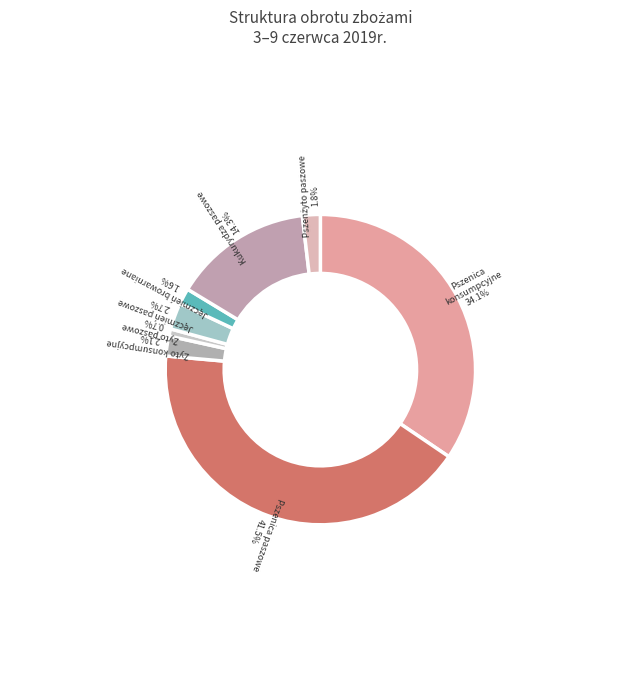

To the nearest percent, what percentage of the pie is Pszenica paszowe?

42%